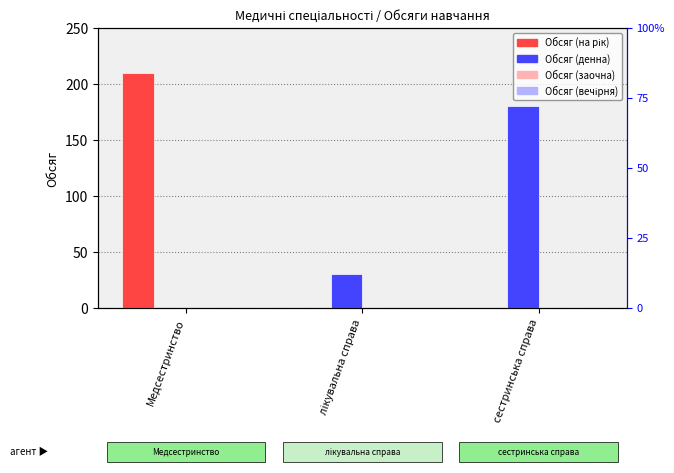

How many categories are shown in the chart?

3